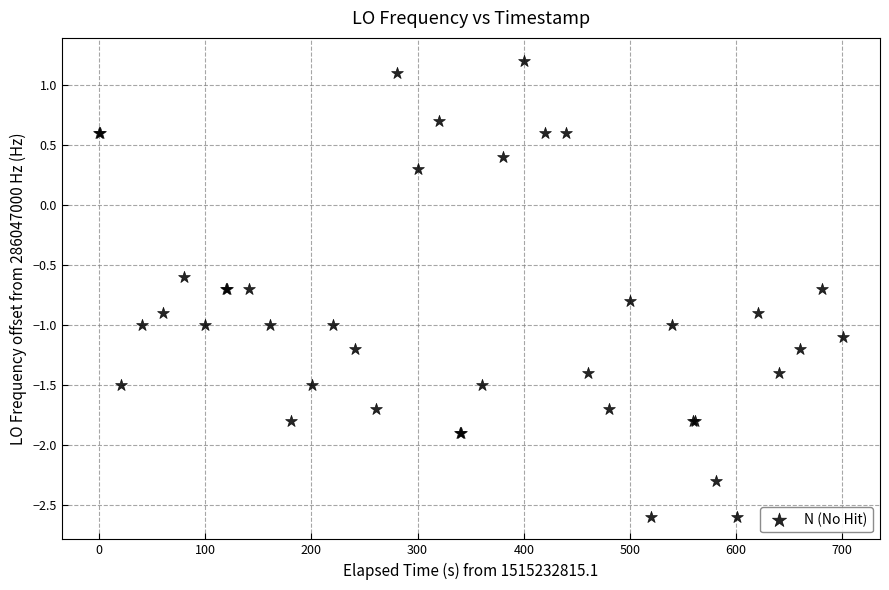

What Y value in the scatter plot is closest to 0?

0.3